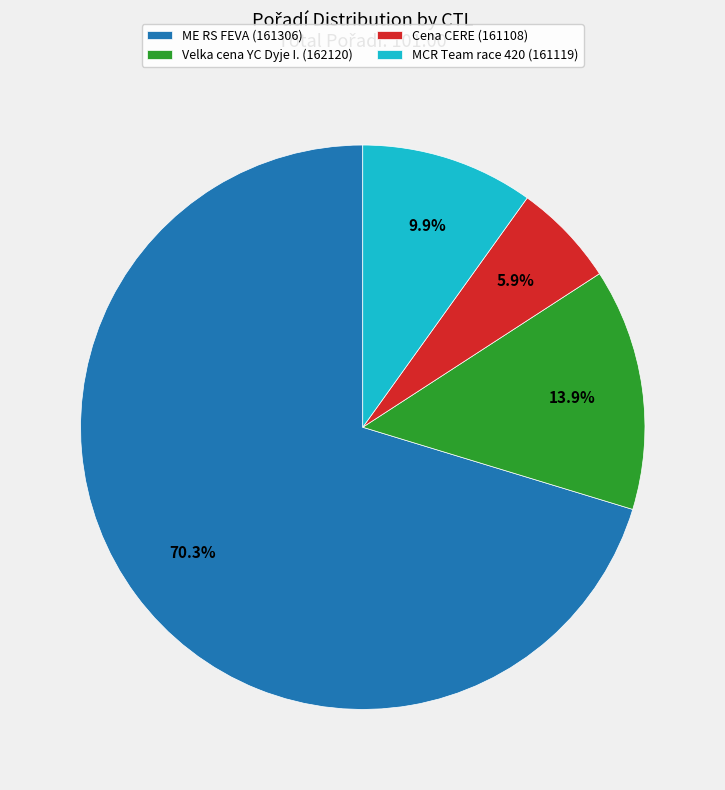

Which slice is the smallest?

Cena CERE (161108)